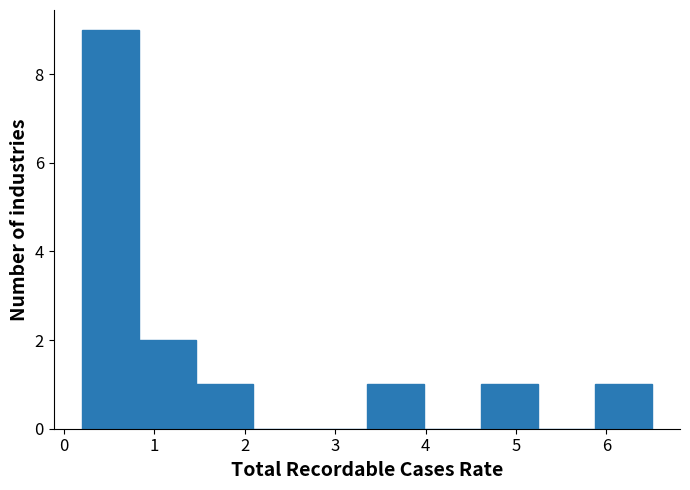

Reading left to right, list every bar in this chart as the range it spans on the x-axis followed by its height. Neither the bar edges nor the heights are printed on the chart, so give them approximately, as read against the axes.

0.20 to 0.83: 9
0.83 to 1.46: 2
1.46 to 2.09: 1
2.09 to 2.72: 0
2.72 to 3.35: 0
3.35 to 3.98: 1
3.98 to 4.61: 0
4.61 to 5.24: 1
5.24 to 5.87: 0
5.87 to 6.50: 1